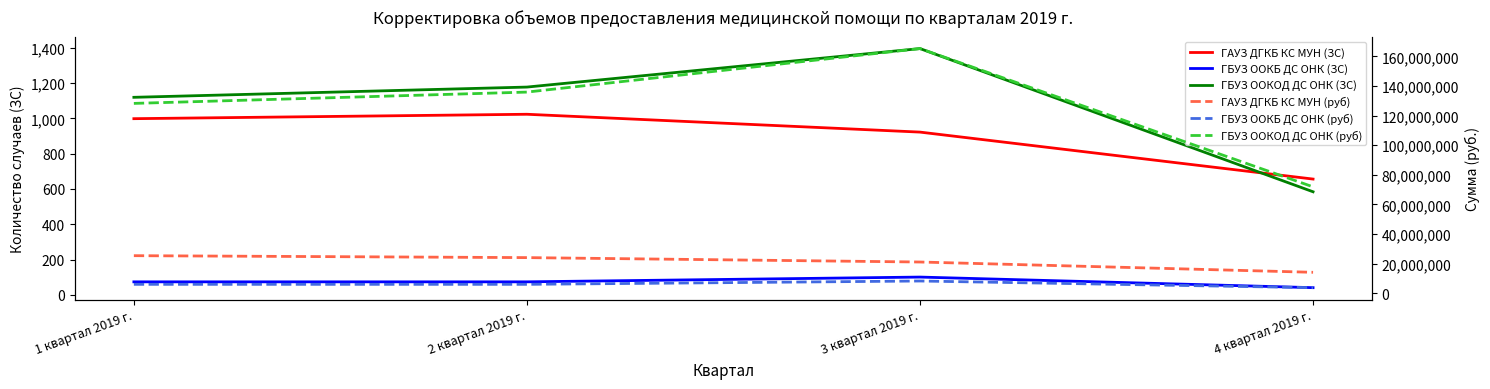

Which series has the largest range (max minus min)?

ГБУЗ ООКОД ДС ОНК (руб)